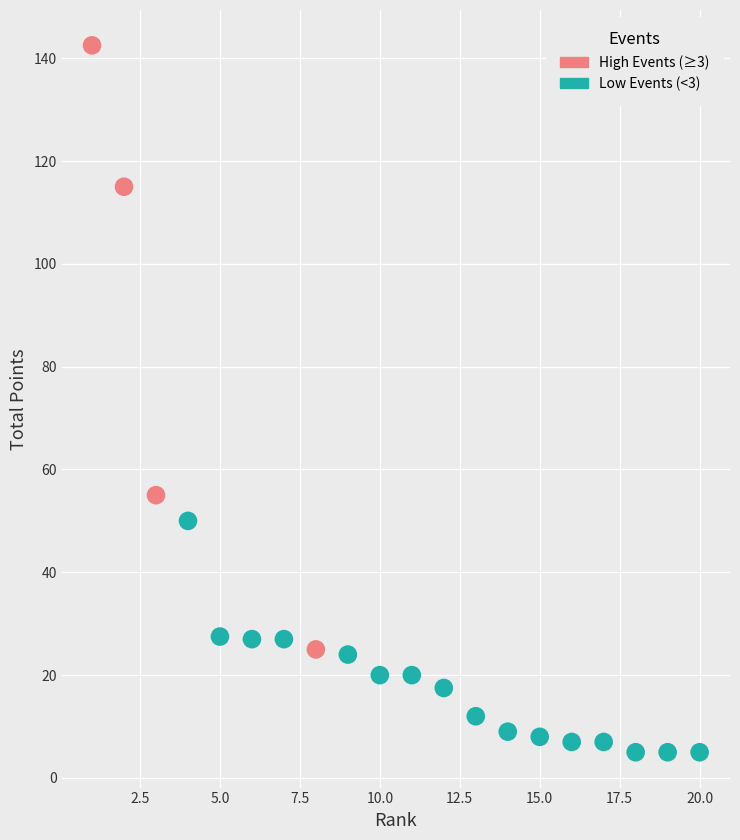

Which series has the largest Y range (max minus min)?

High Events (≥3)